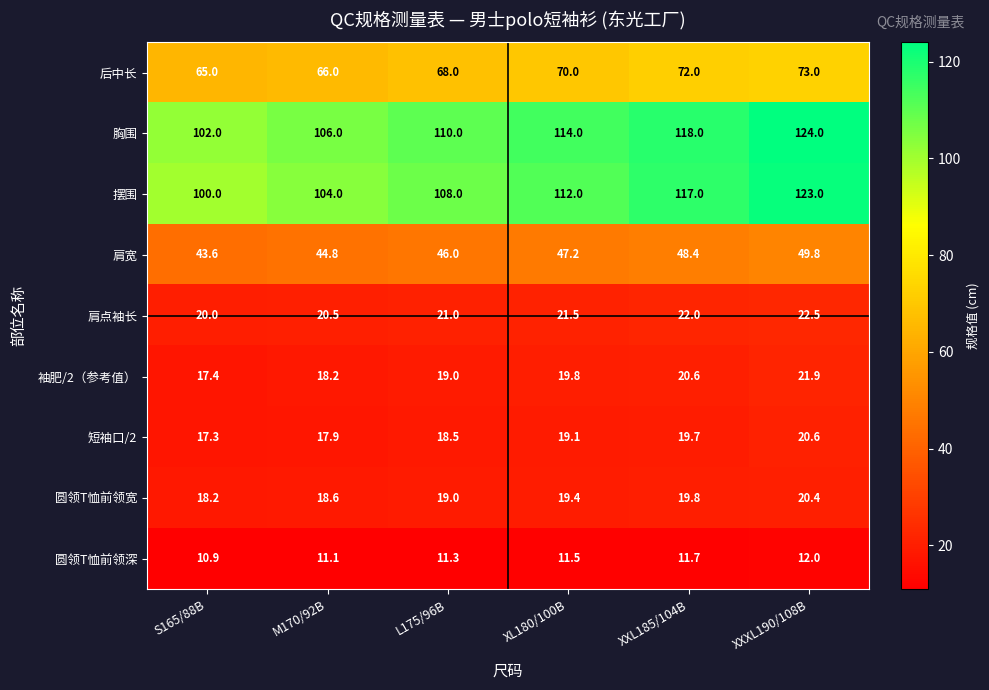

List the labels in order of 肩点袖长 value, smallest first.

S165/88B, M170/92B, L175/96B, XL180/100B, XXL185/104B, XXXL190/108B